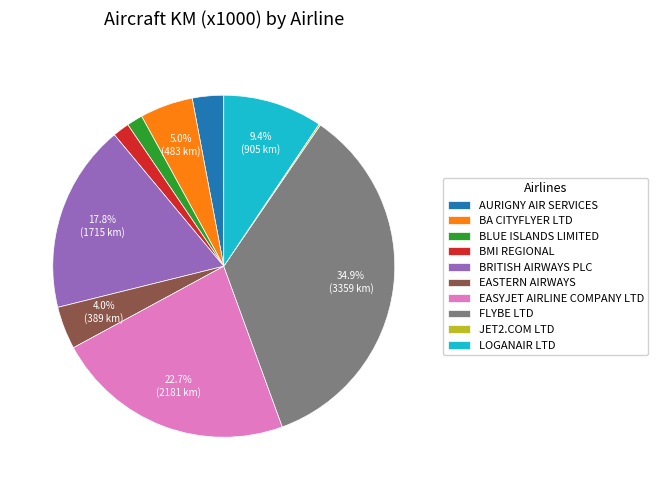

Between AURIGNY AIR SERVICES and BA CITYFLYER LTD, which is larger?

BA CITYFLYER LTD